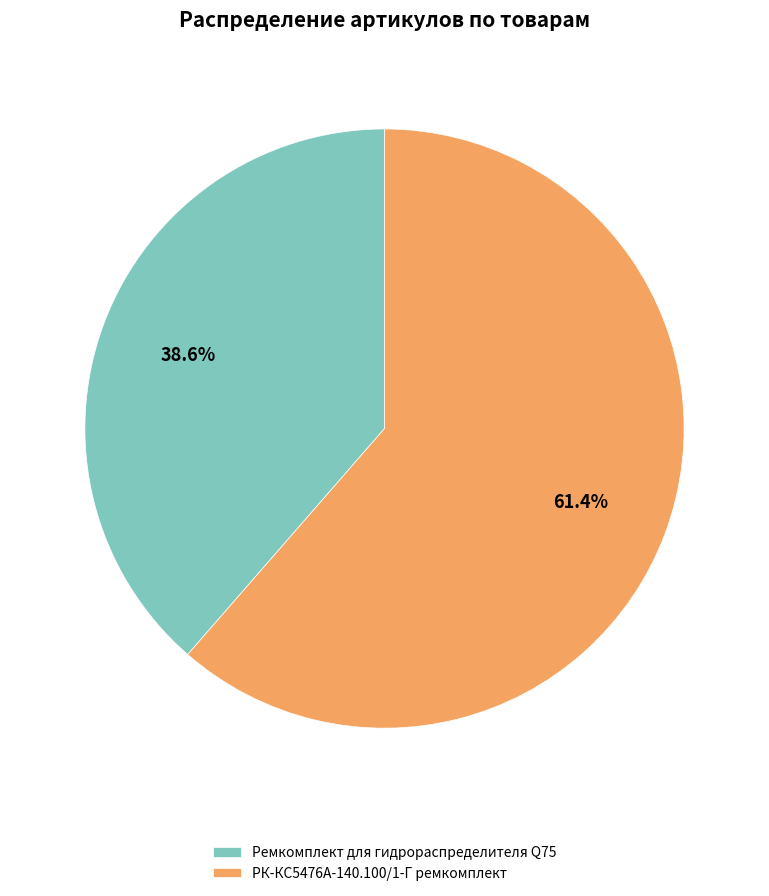

To the nearest percent, what portion does Ремкомплект для гидрораспределителя Q75 represent?

39%